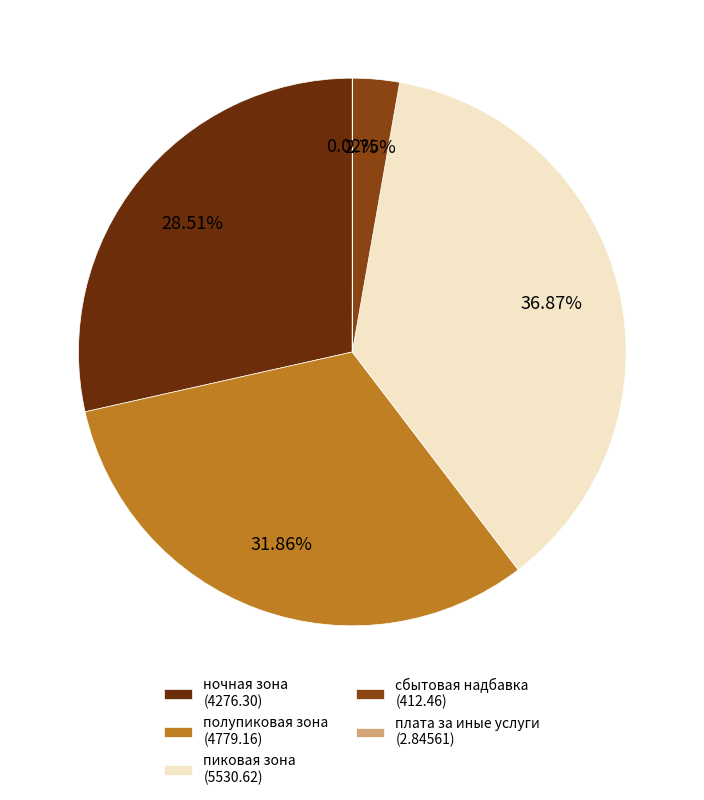

Combined, do полупиковая зона and ночная зона account for over 50%?

Yes